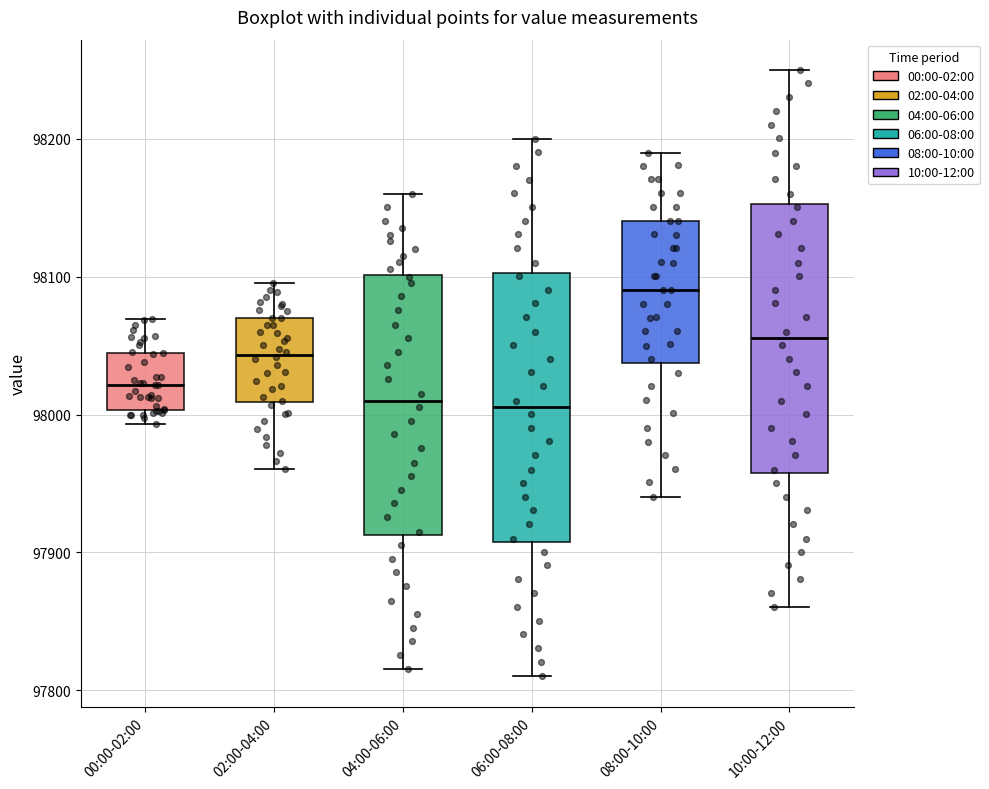

Reading left to right, transcribe this box plot: for each box, give where its median line is, the range the box spans, and where its two whiskers end, as read against the y-axis. The values are not printed on the chart, so give them approximately, as read against the axis.

00:00-02:00: median 98020, box 98000 to 98040, whiskers 97990 to 98070
02:00-04:00: median 98040, box 98010 to 98070, whiskers 97960 to 98100
04:00-06:00: median 98010, box 97910 to 98100, whiskers 97820 to 98160
06:00-08:00: median 98010, box 97910 to 98100, whiskers 97810 to 98200
08:00-10:00: median 98090, box 98040 to 98140, whiskers 97940 to 98190
10:00-12:00: median 98060, box 97960 to 98150, whiskers 97860 to 98250